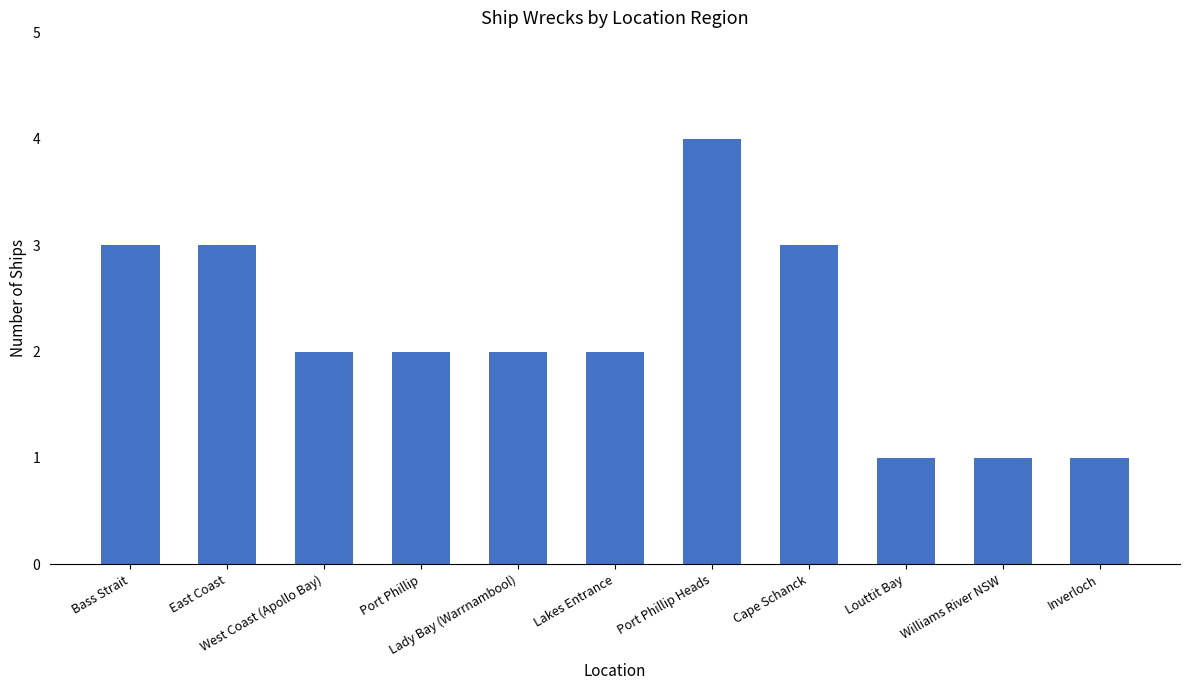

What is the label of the 9th bar from the right?

West Coast (Apollo Bay)